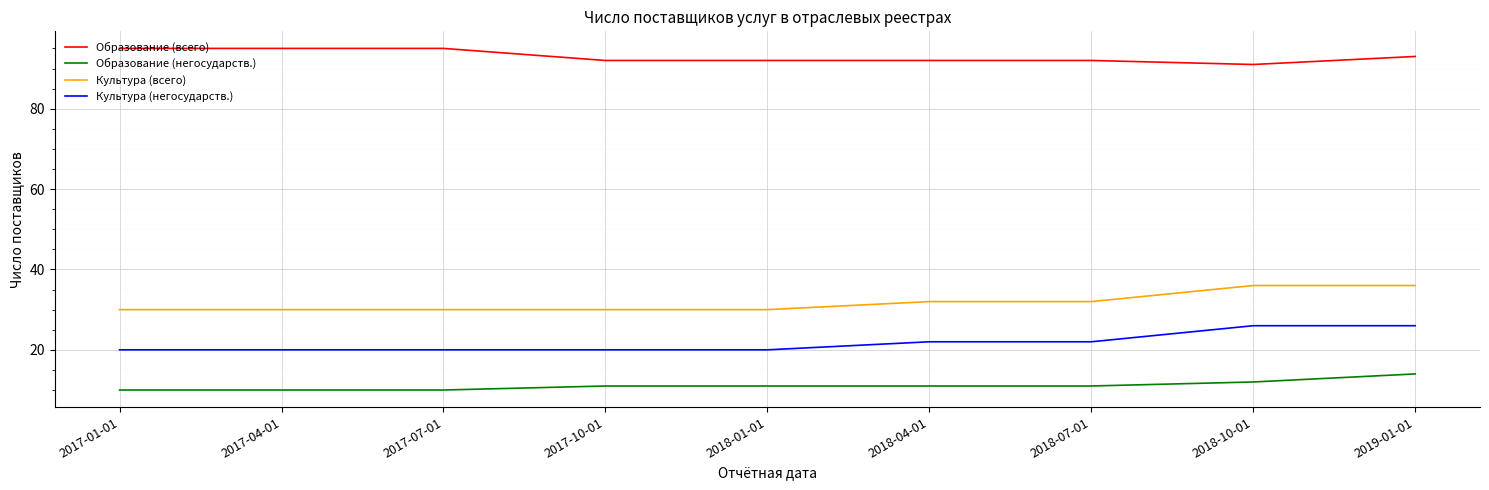

Reading right to left, extract all data points from this chart.

Образование (всего): 2019-01-01=93	2018-10-01=91	2018-07-01=92	2018-04-01=92	2018-01-01=92	2017-10-01=92	2017-07-01=95	2017-04-01=95	2017-01-01=95
Образование (негосударств.): 2019-01-01=14	2018-10-01=12	2018-07-01=11	2018-04-01=11	2018-01-01=11	2017-10-01=11	2017-07-01=10	2017-04-01=10	2017-01-01=10
Культура (всего): 2019-01-01=36	2018-10-01=36	2018-07-01=32	2018-04-01=32	2018-01-01=30	2017-10-01=30	2017-07-01=30	2017-04-01=30	2017-01-01=30
Культура (негосударств.): 2019-01-01=26	2018-10-01=26	2018-07-01=22	2018-04-01=22	2018-01-01=20	2017-10-01=20	2017-07-01=20	2017-04-01=20	2017-01-01=20